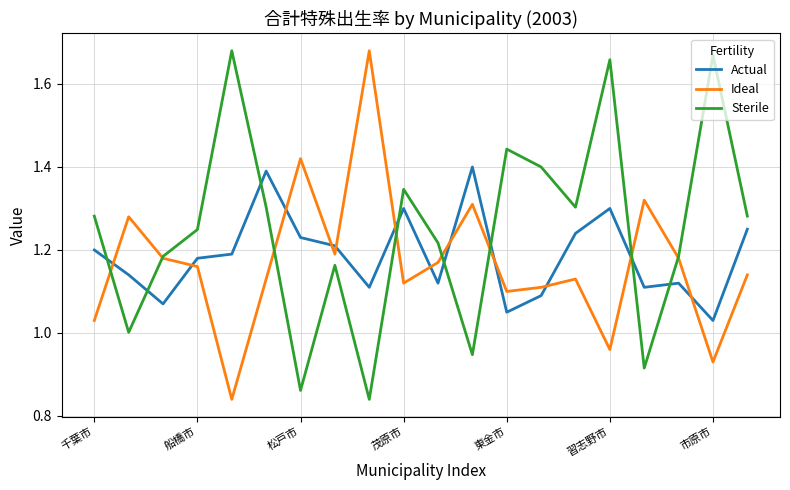

After their last crossing, which series has the higher values: Actual or Sterile?

Sterile